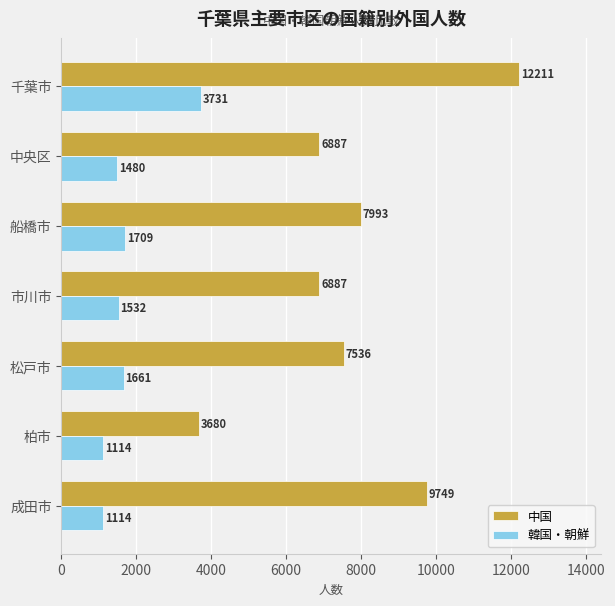

What are all the series names shown in the legend?

中国, 韓国・朝鮮